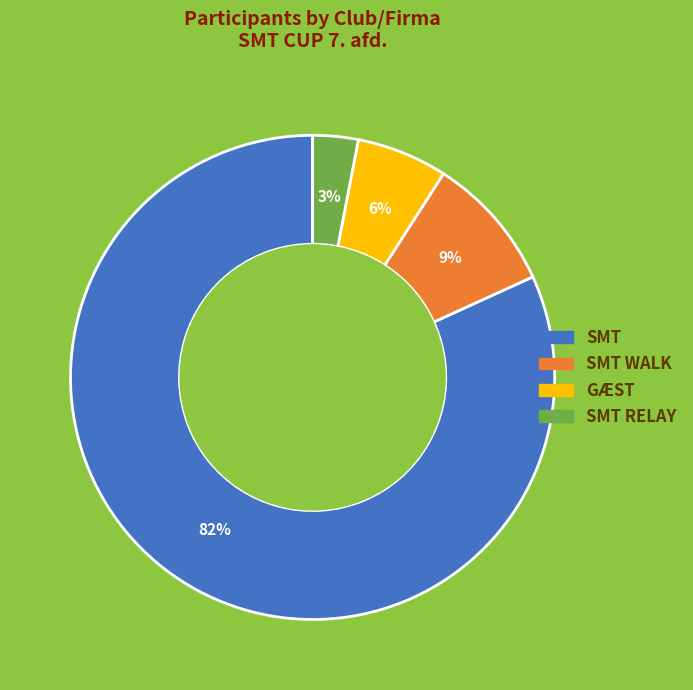

How many segments does this pie chart have?

4